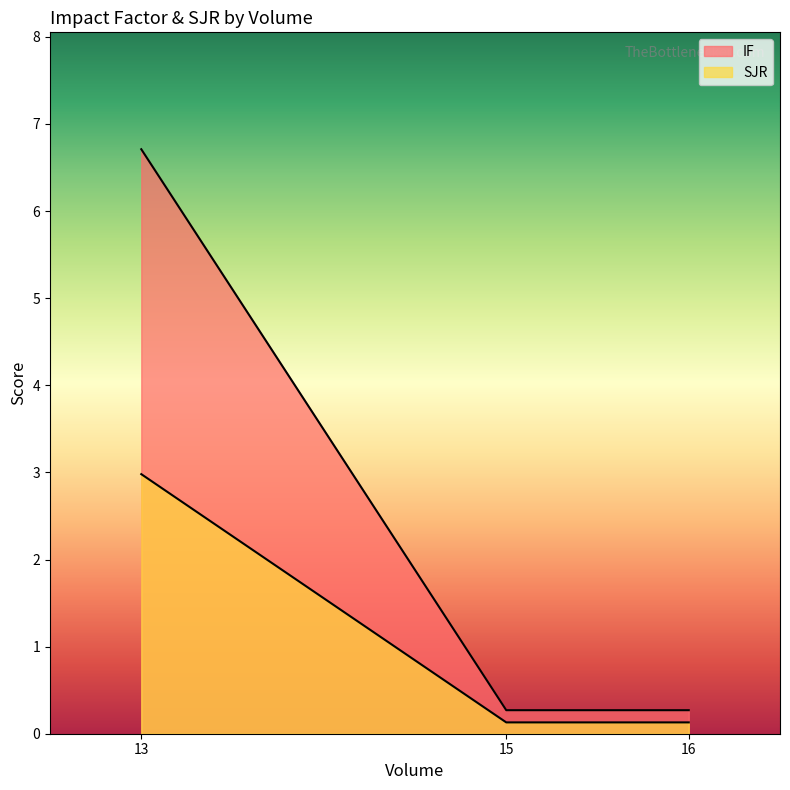

Where is IF nearest to the value 3?

15